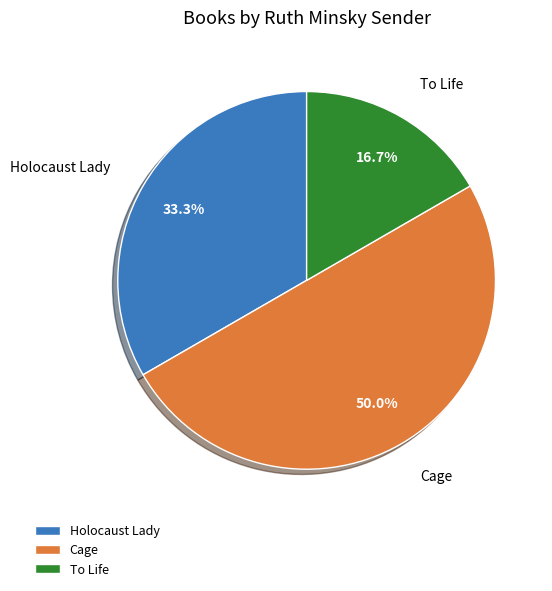

What is the largest slice in the pie chart?

Cage